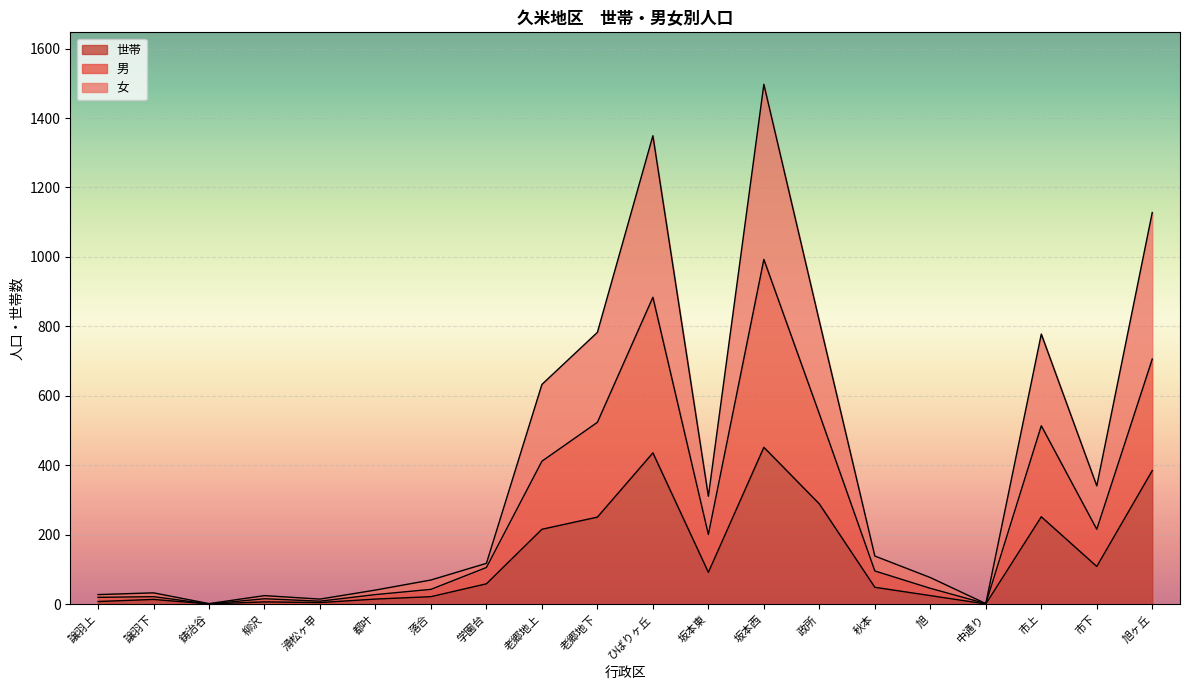

At ひばりヶ丘, list the series in order from largest to smallest.

女, 男, 世帯